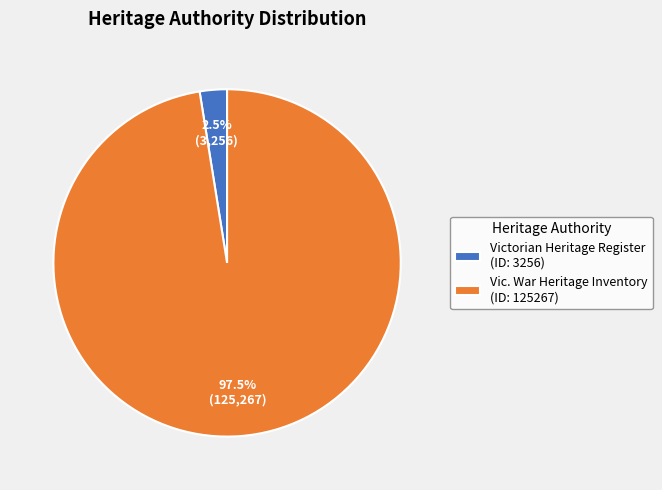

Is there a majority slice in this chart?

Yes